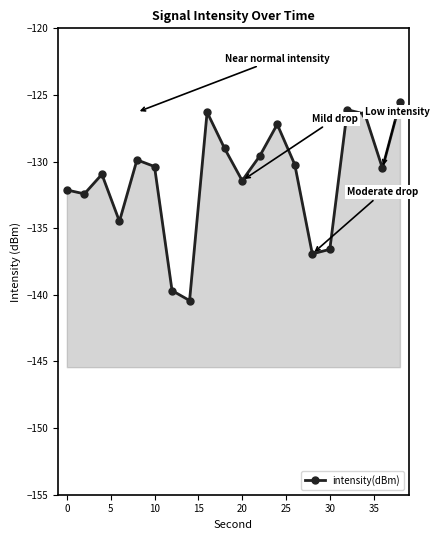

What is the average value?

-131.3